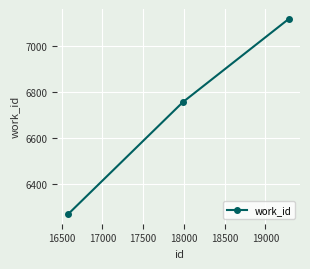

What is the sum of all values?

20147